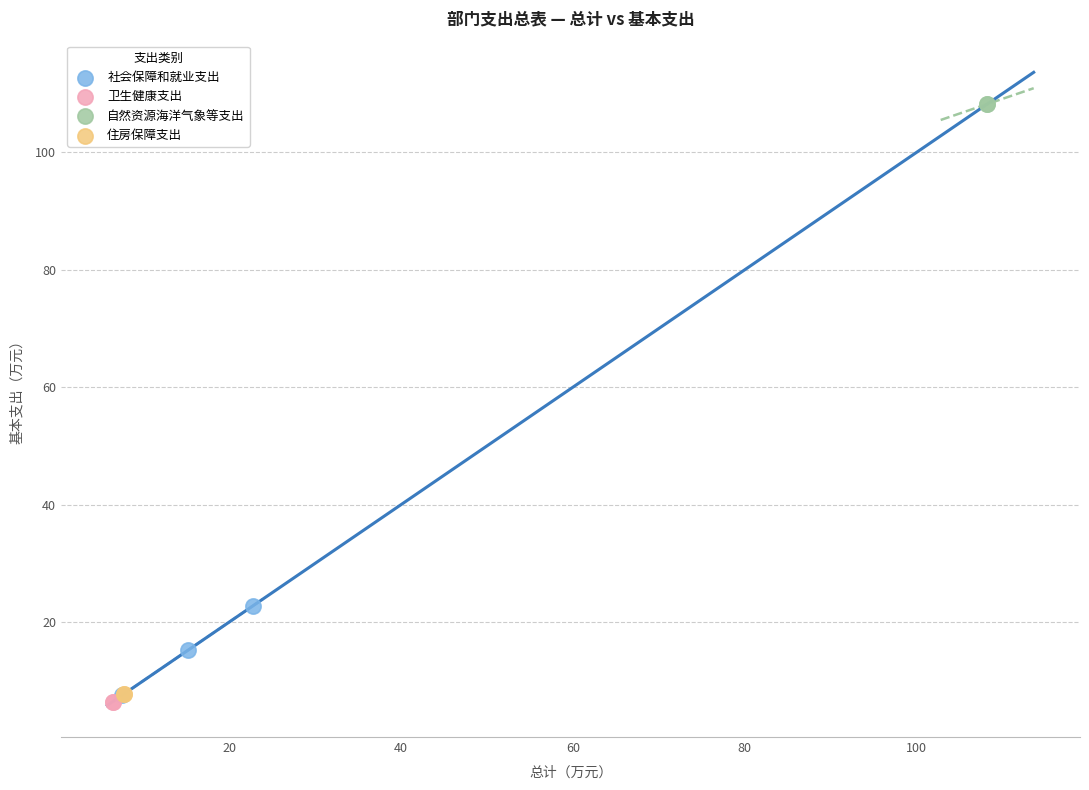

Which series reaches the minimum Y coordinate?

卫生健康支出